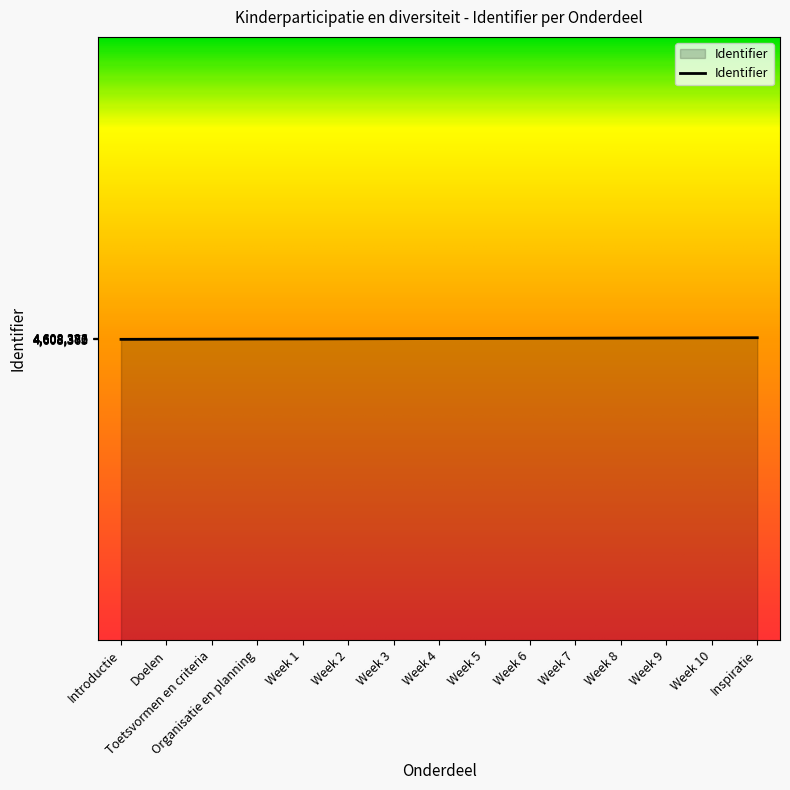

What is the difference between the maximum and second lowest values?

25